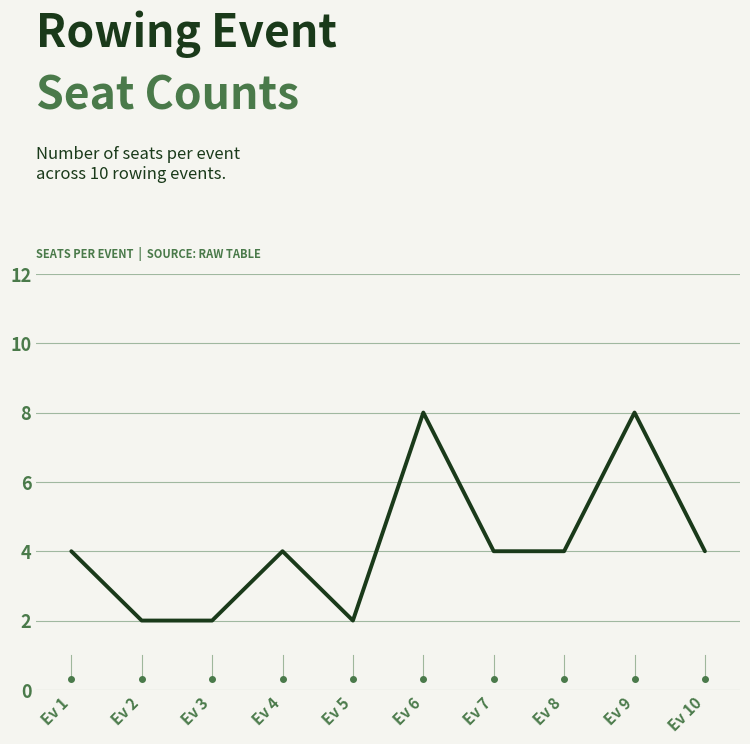

The chart shows a value of 4 at Ev 4. True or false?

True